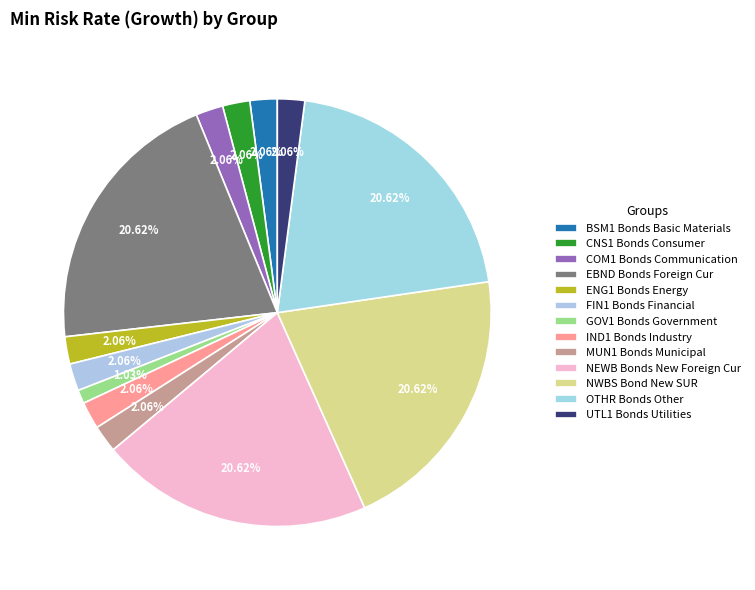

How many slices are in this pie chart?

13